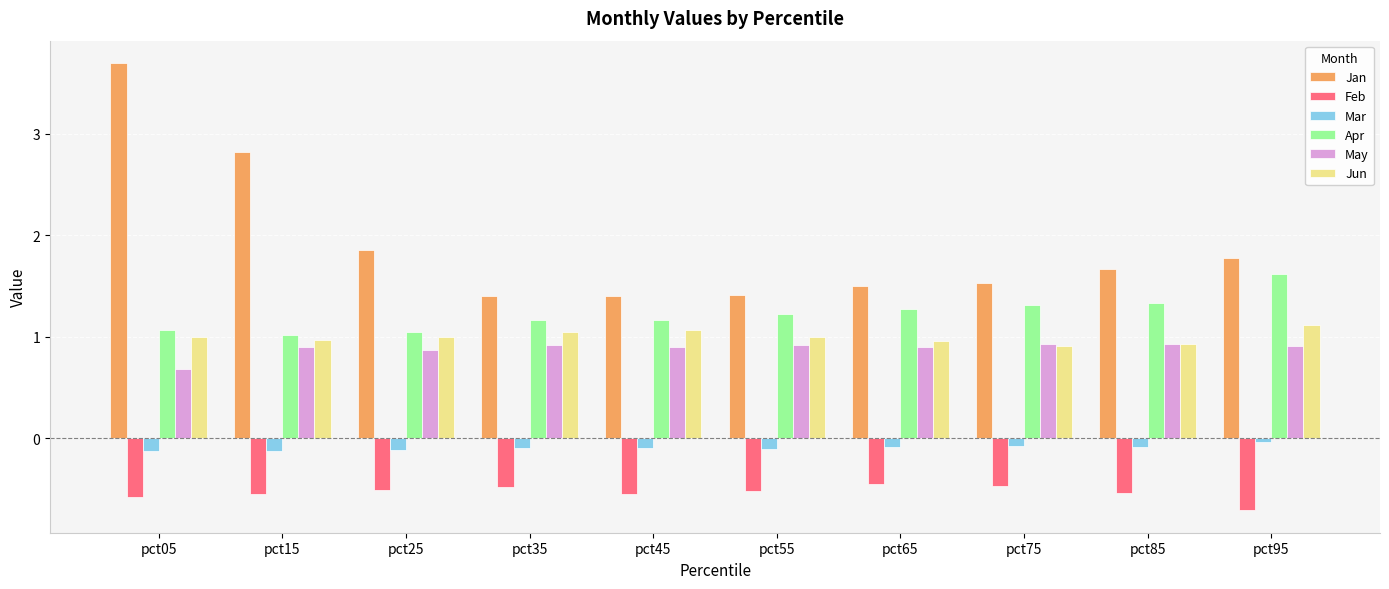

Read the May value at pct55.

0.9